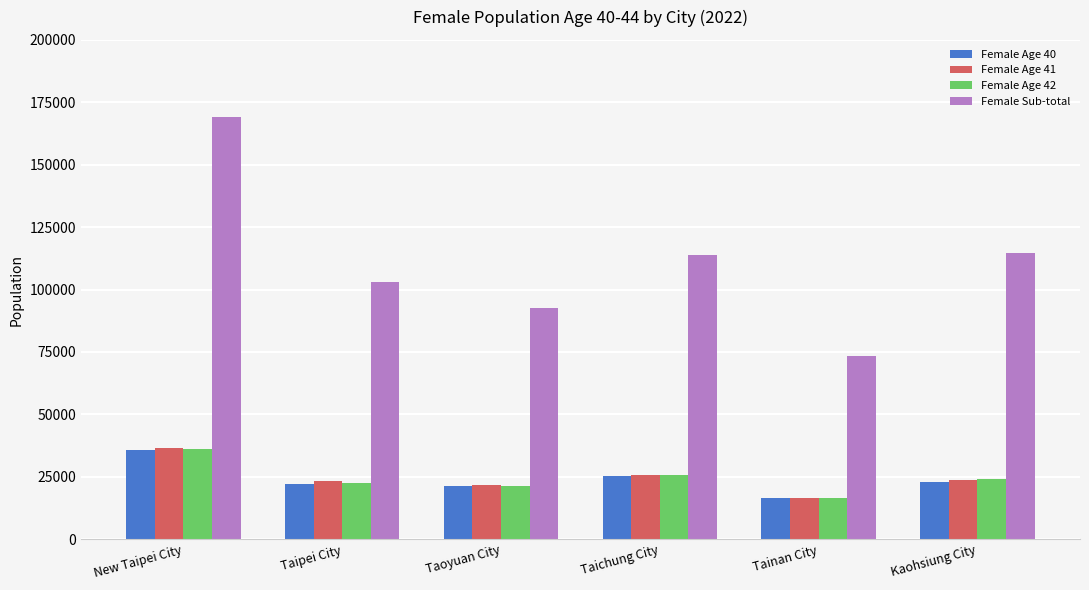

At which label is Female Age 41 closest to 26627?

Taichung City